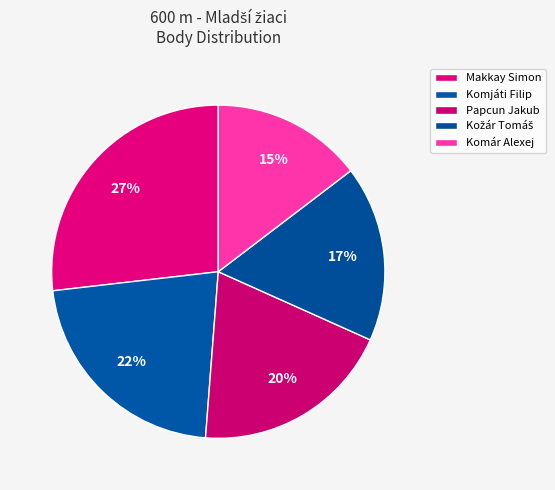

Rank the categories by value from lowest to highest.

Komár Alexej, Kožár Tomáš, Papcun Jakub, Komjáti Filip, Makkay Simon